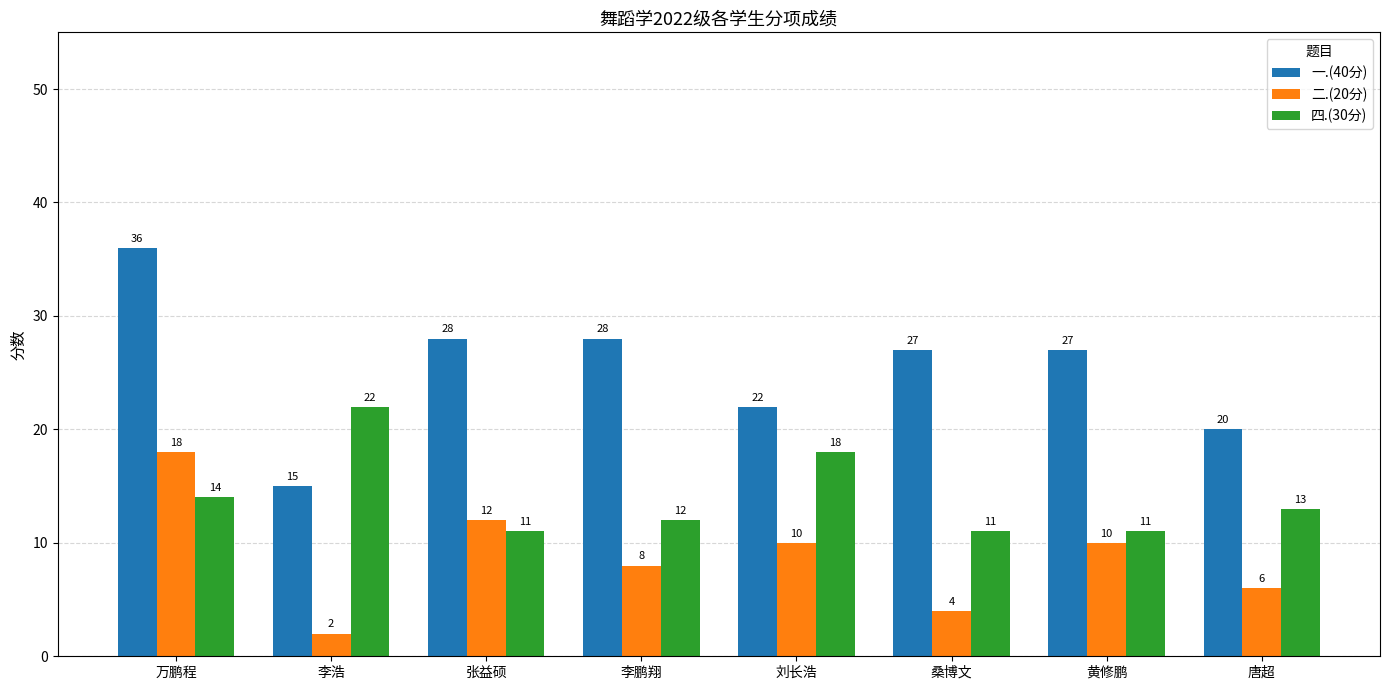

At 张益硕, list the series in order from smallest to largest.

四.(30分), 二.(20分), 一.(40分)